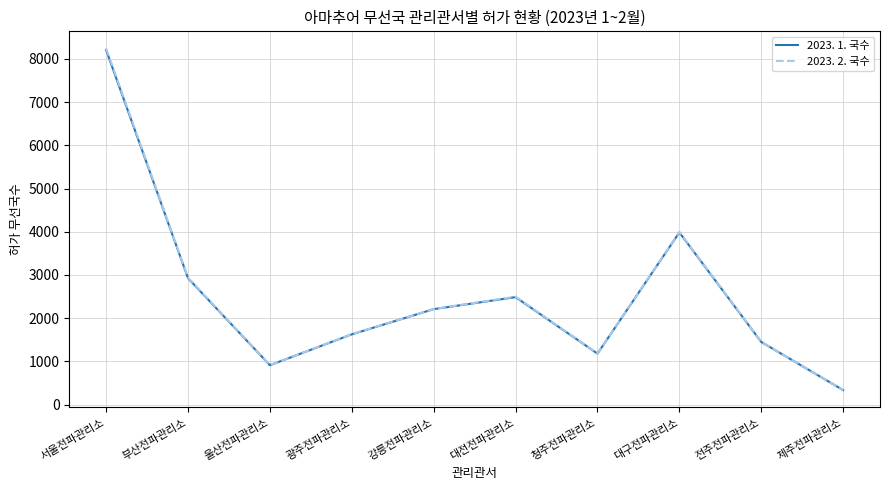

Which category has the highest value in the 2023. 1. 국수 series?

서울전파관리소